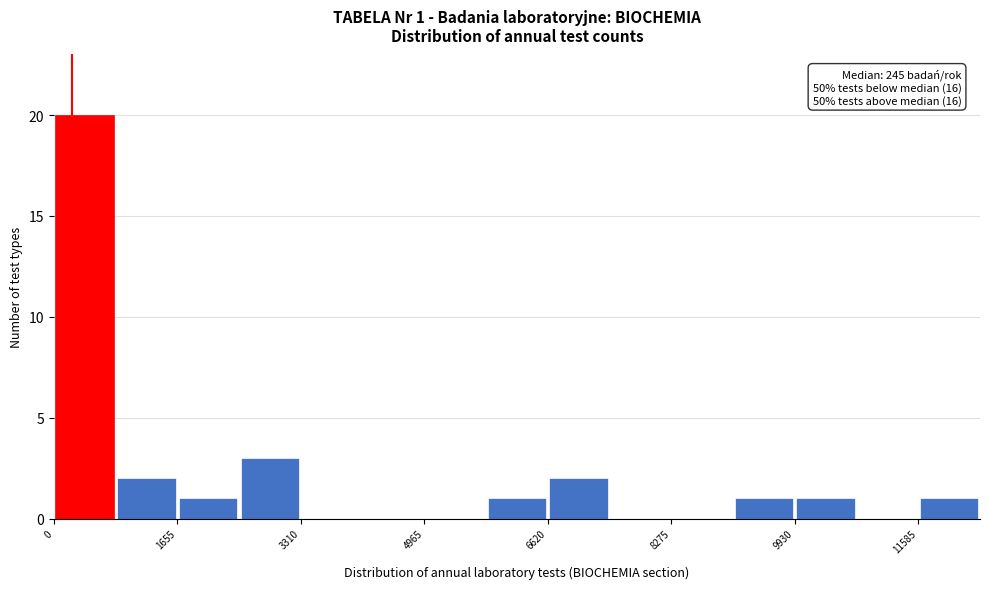

Which range on the x-axis has the tallest bar?

0 to 800